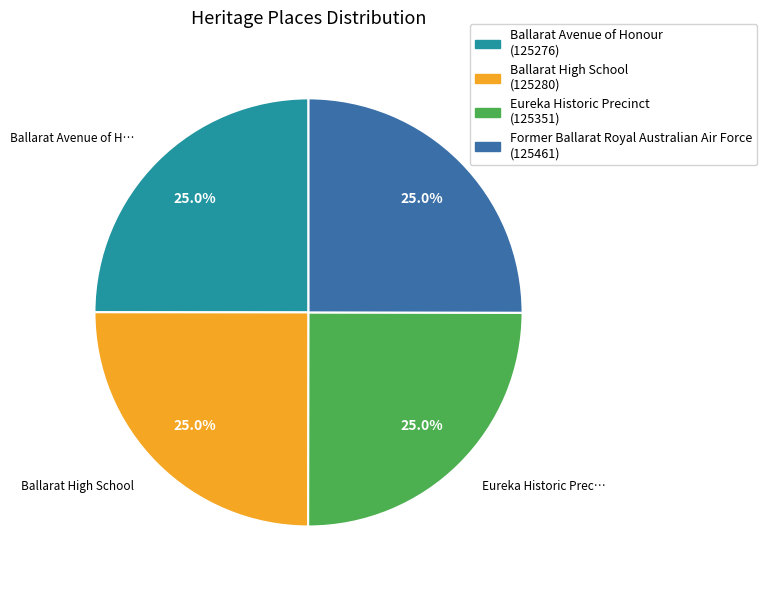

Is there any slice that represents more than half of the pie?

No